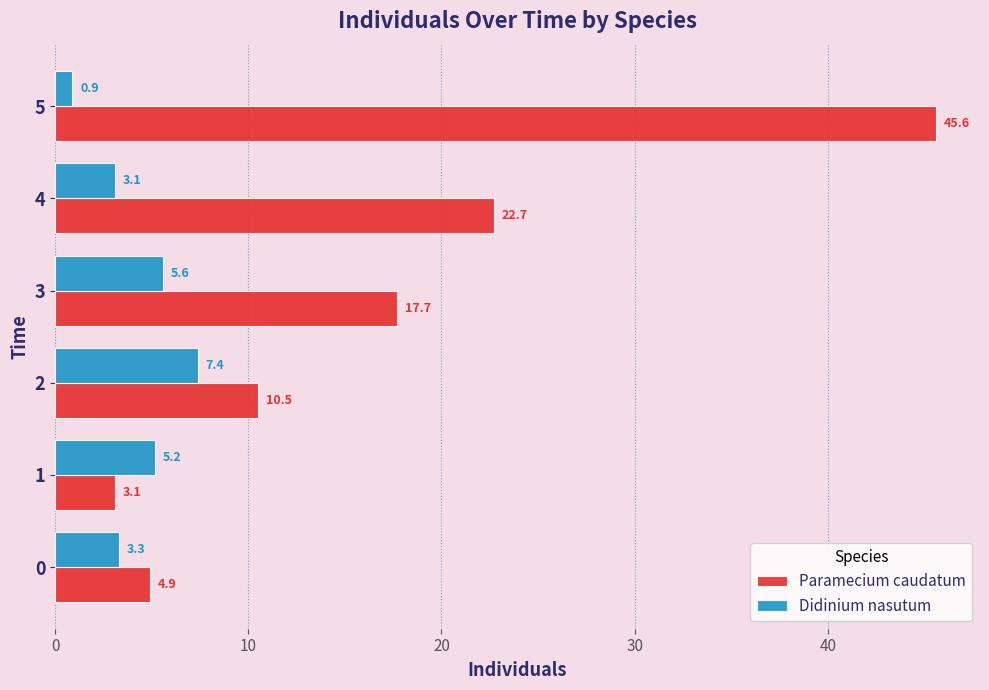

What is the sum of all Paramecium caudatum values?

104.5